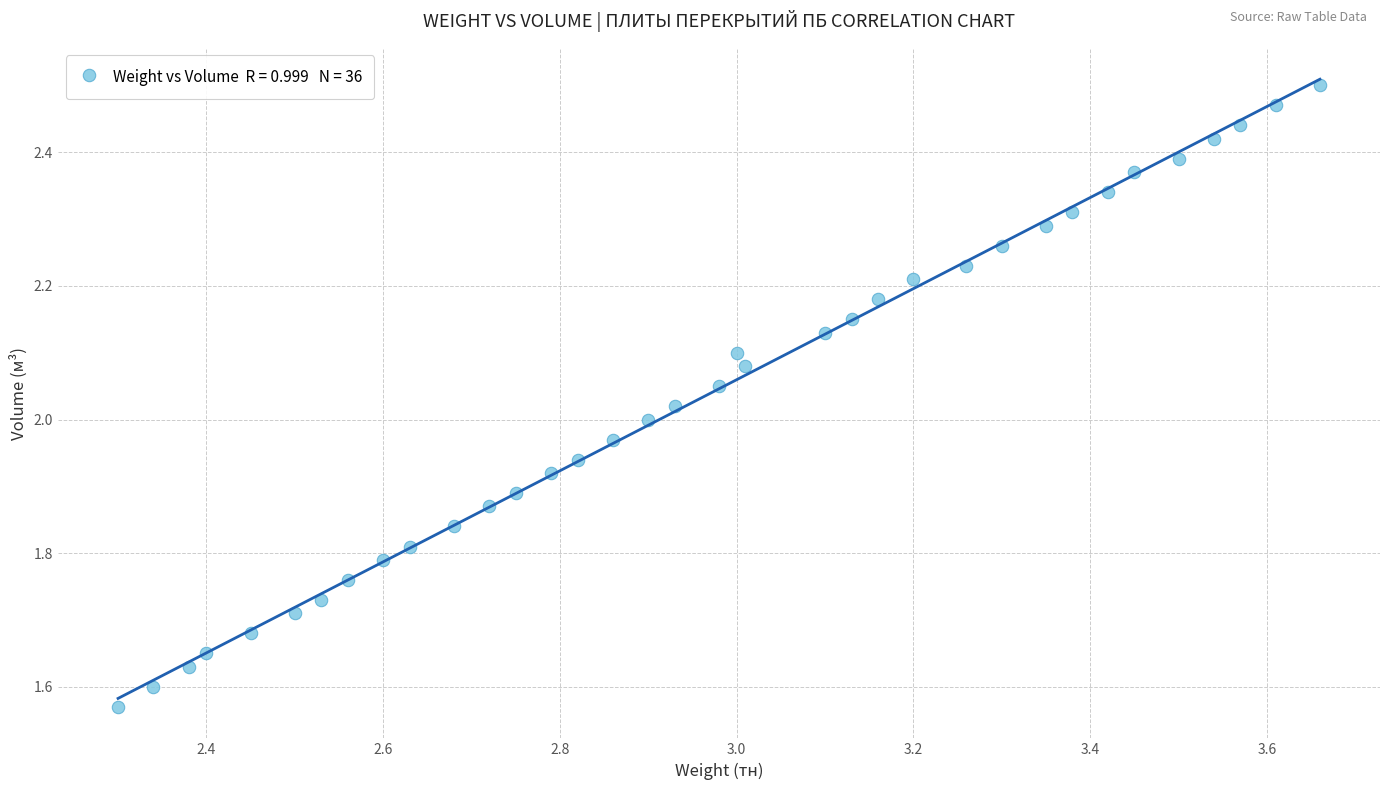

What is the range of Y values (max minus min)?

0.9